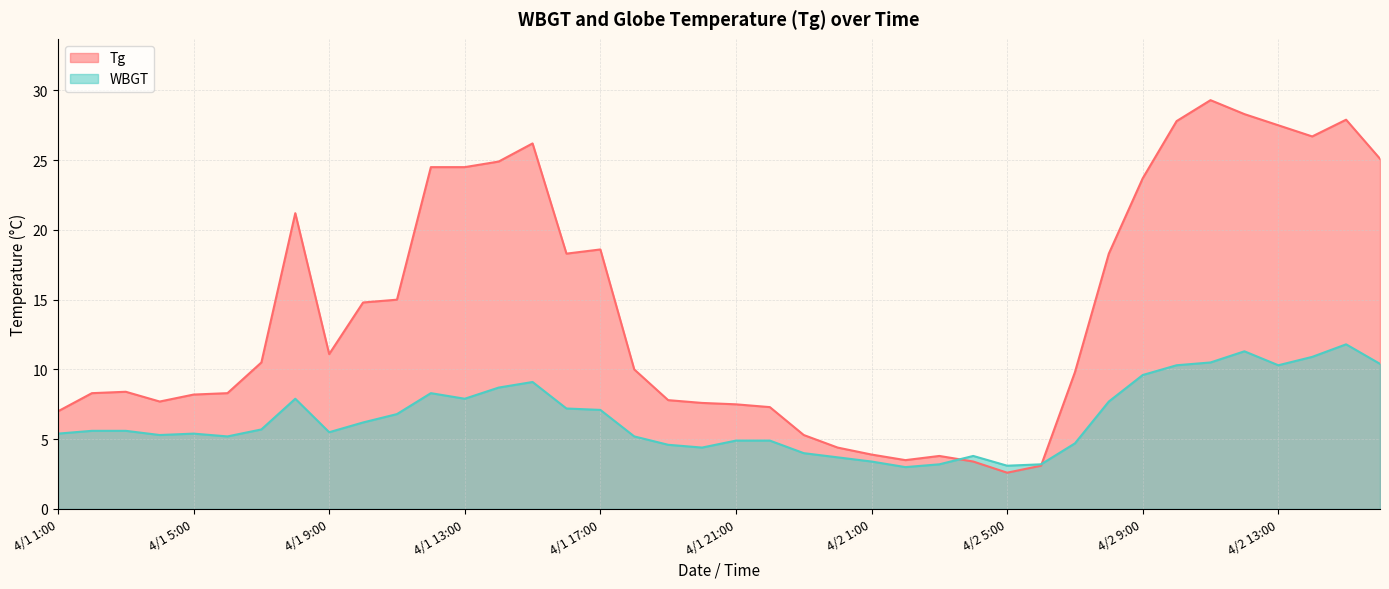

What is the total value across all series at 4/2 13:00?

37.8